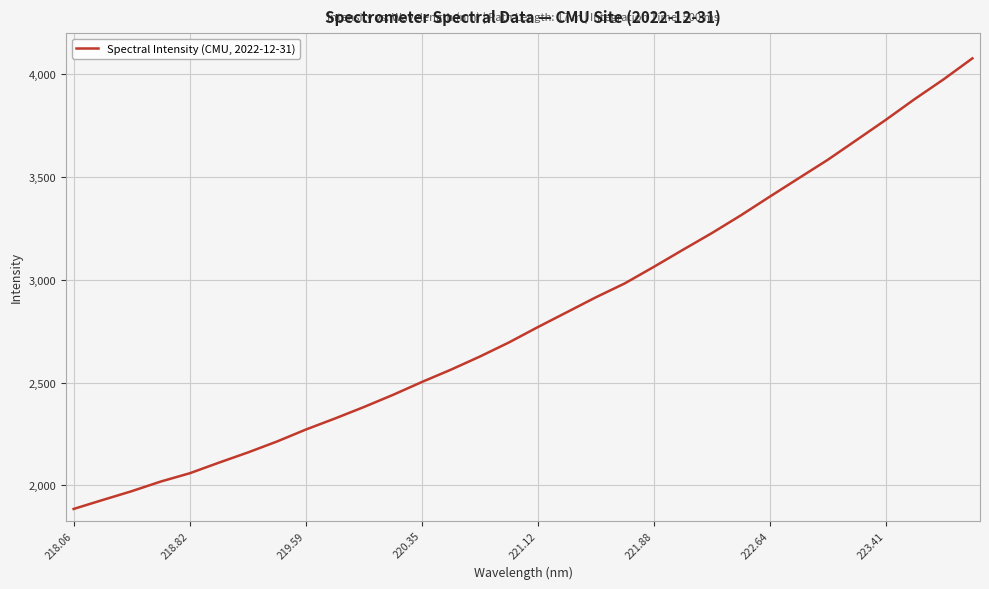

What is the maximum value shown in the chart?

4077.5